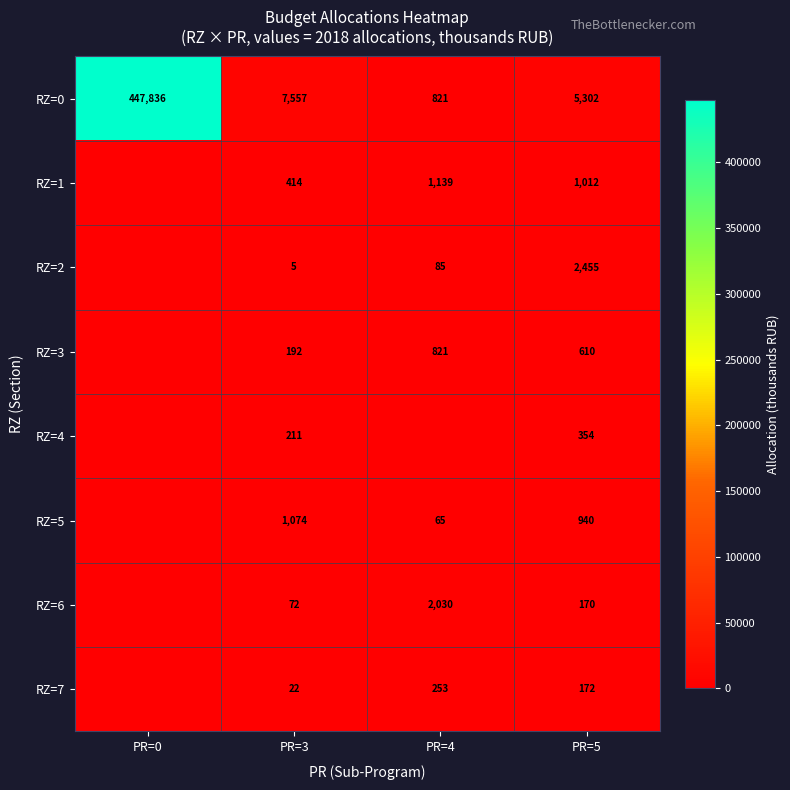

At which label does RZ=0 reach its peak?

PR=0